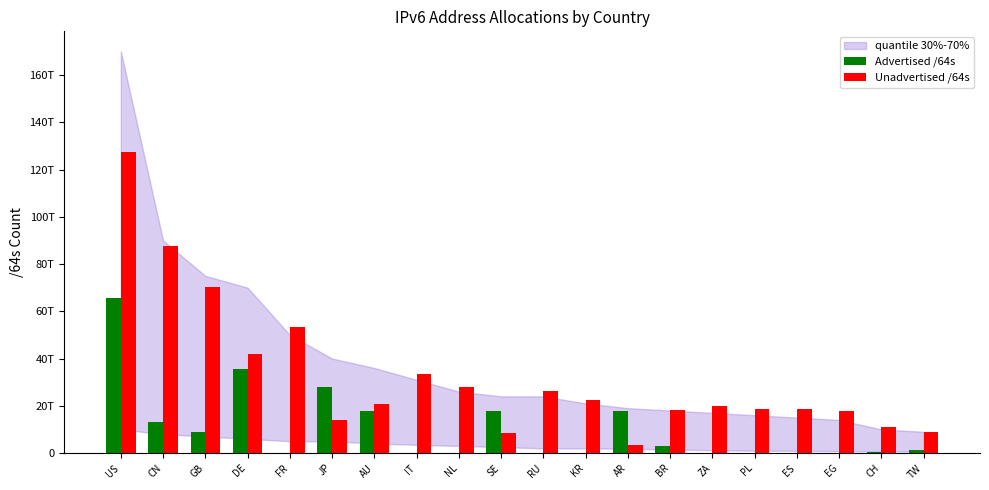

Are the bars grouped side by side (vs. stacked)?

Yes